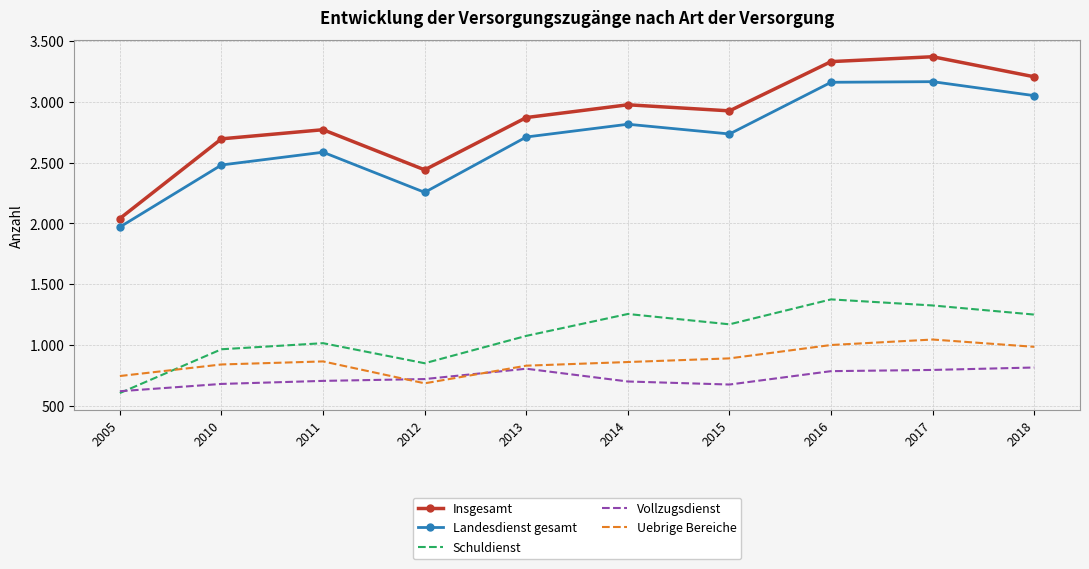

At which label does Vollzugsdienst reach its peak?

2018